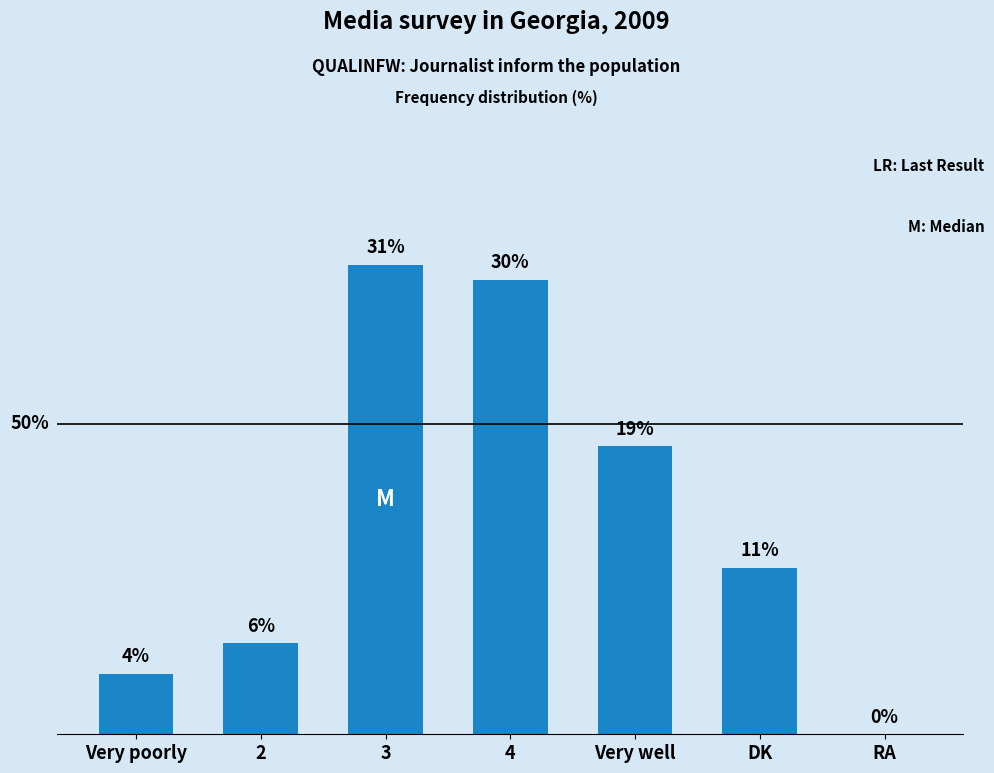

Between Very poorly and Very well, which is larger?

Very well